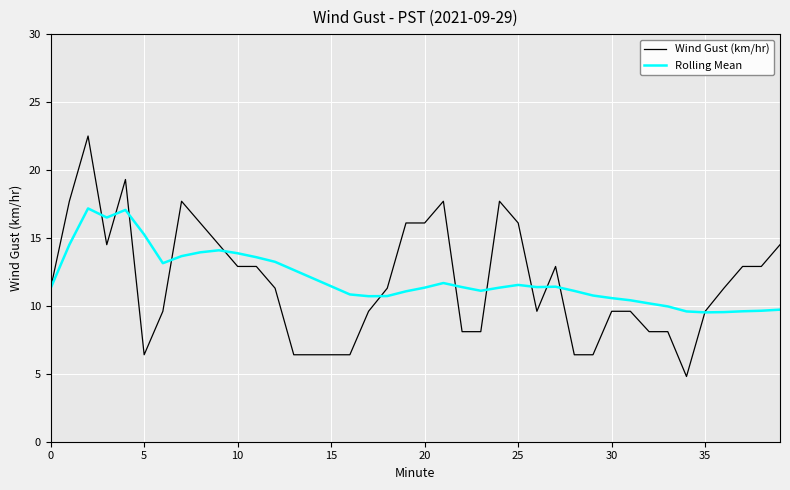

What is the greatest value displayed?

22.5